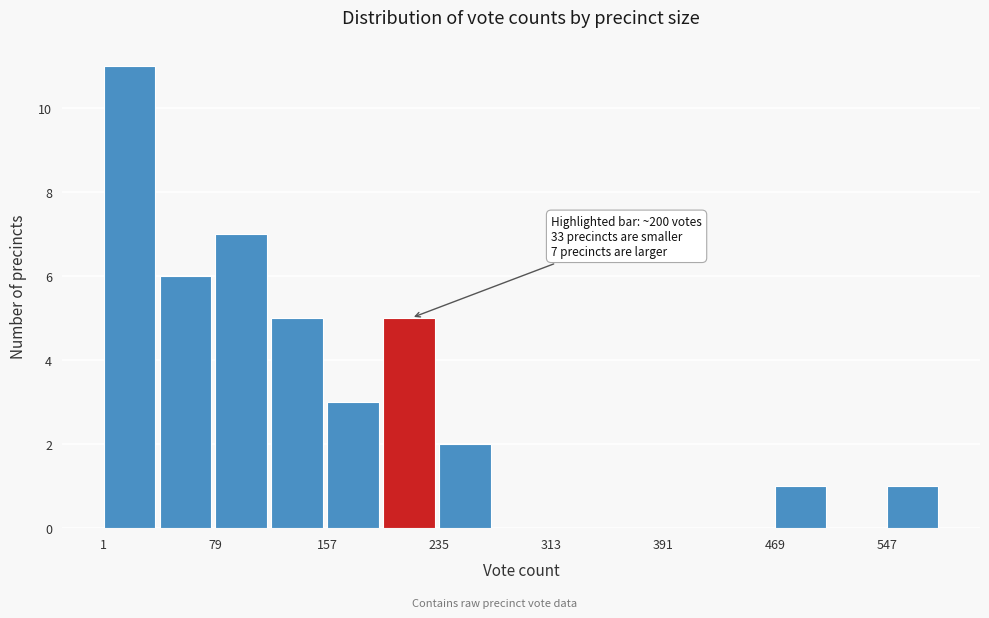

Around what value on the x-axis is the tallest bar? Give the approximate position of its centre, as read against the axis.

20